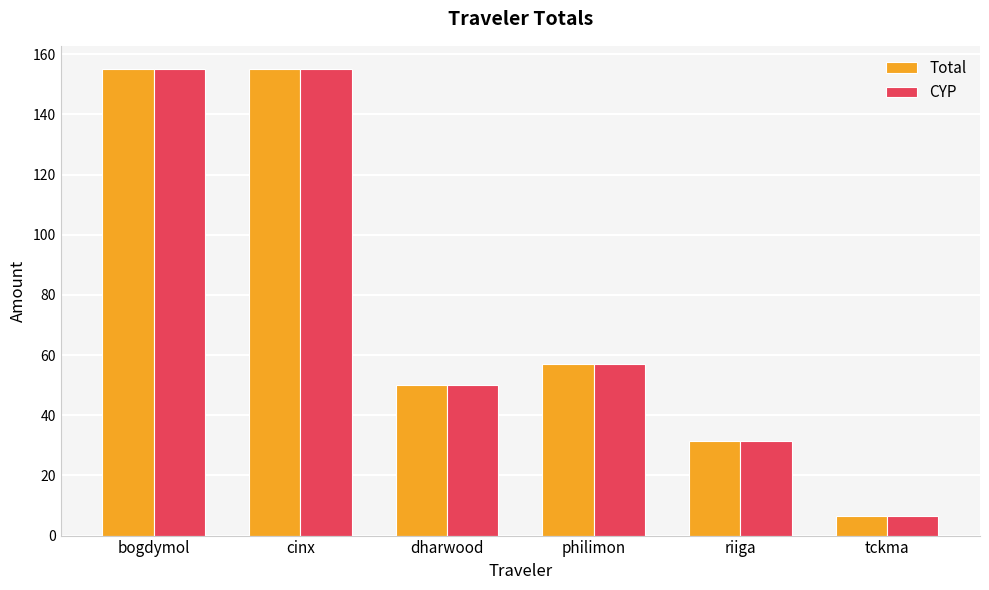

How many data points in CYP are above 56?

3